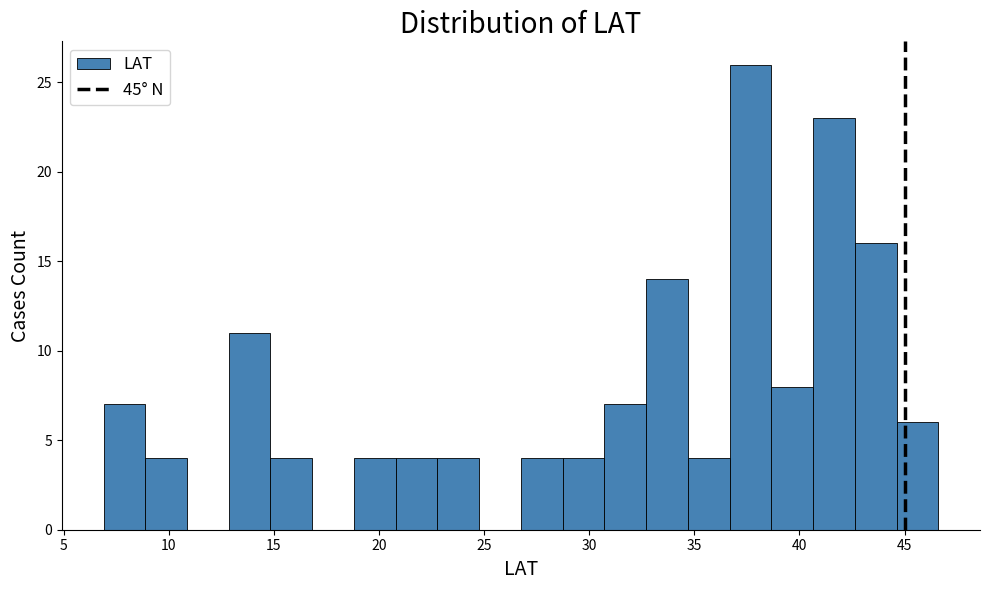

Around what value on the x-axis is the tallest bar? Give the approximate position of its centre, as read against the axis.

37.5